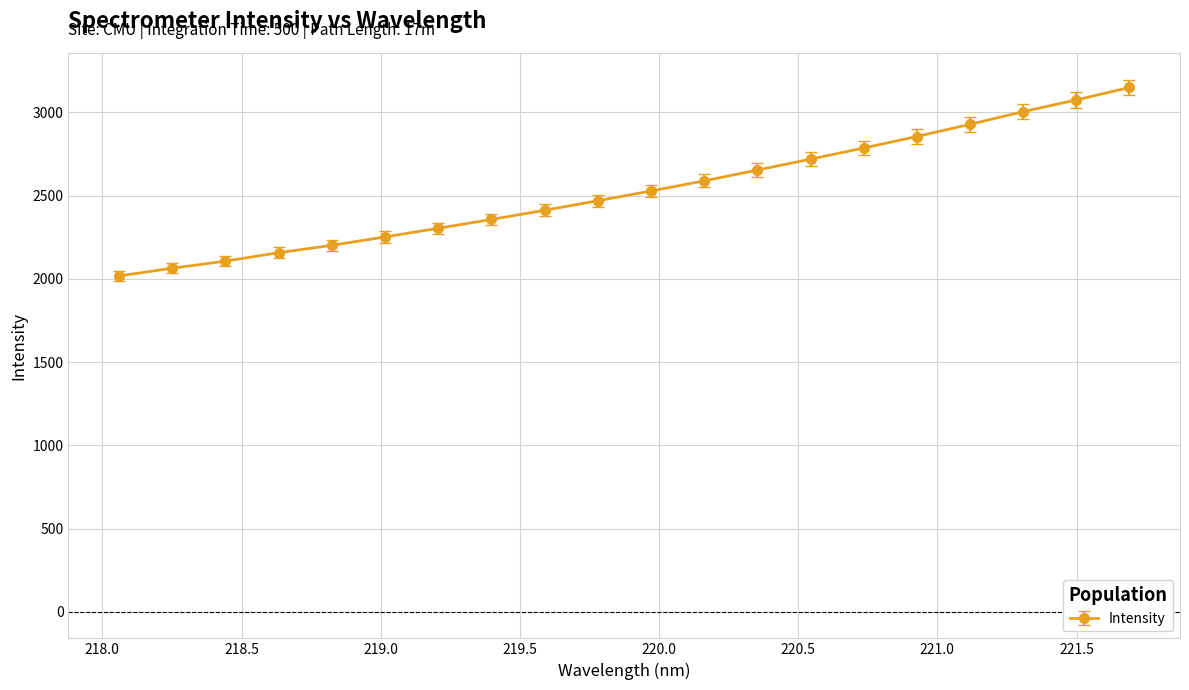

What is the value of the 9th point from the left?

2411.8